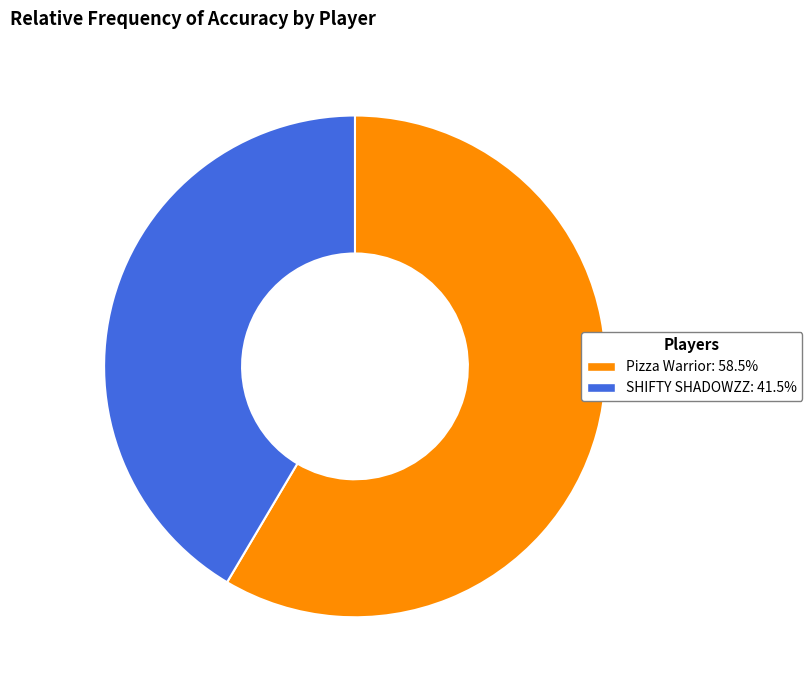

Is the sum of SHIFTY SHADOWZZ and Pizza Warrior greater than half?

Yes